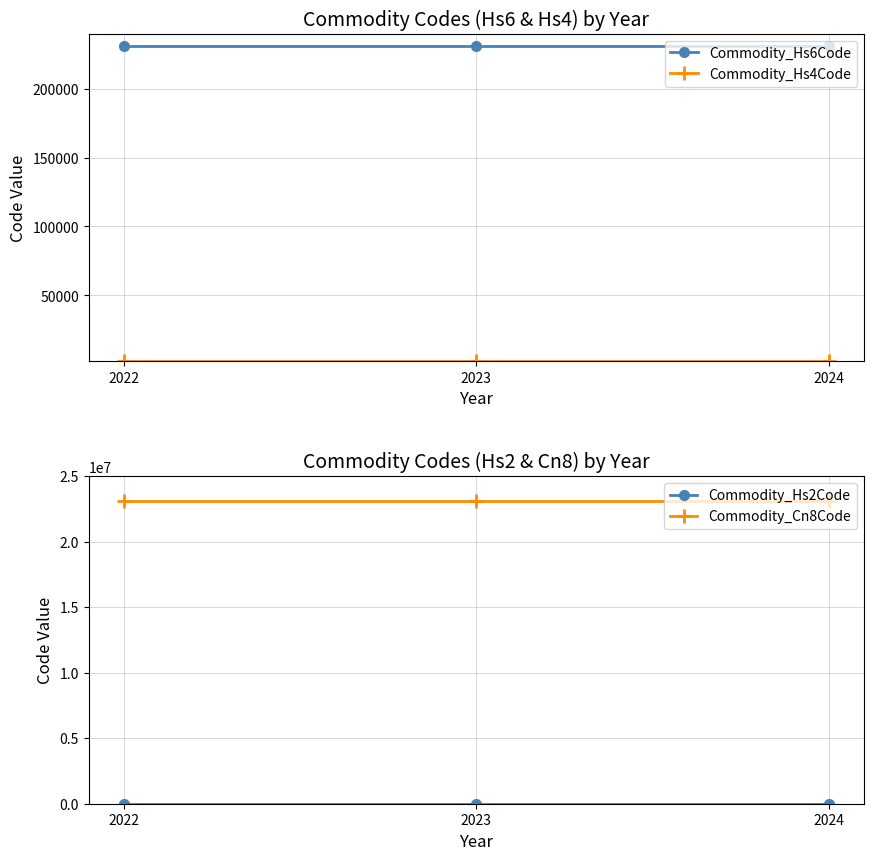

Reading right to left, extract all data points from this chart.

Commodity_Hs6Code: 2024=230990	2023=230990	2022=230990
Commodity_Hs4Code: 2024=2309	2023=2309	2022=2309
Commodity_Hs2Code: 2024=23	2023=23	2022=23
Commodity_Cn8Code: 2024=23099020	2023=23099020	2022=23099020